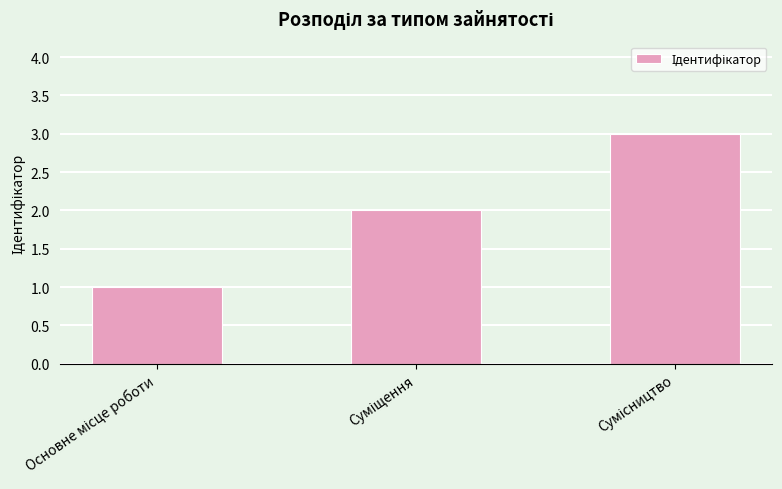

What is the maximum value shown in the chart?

3